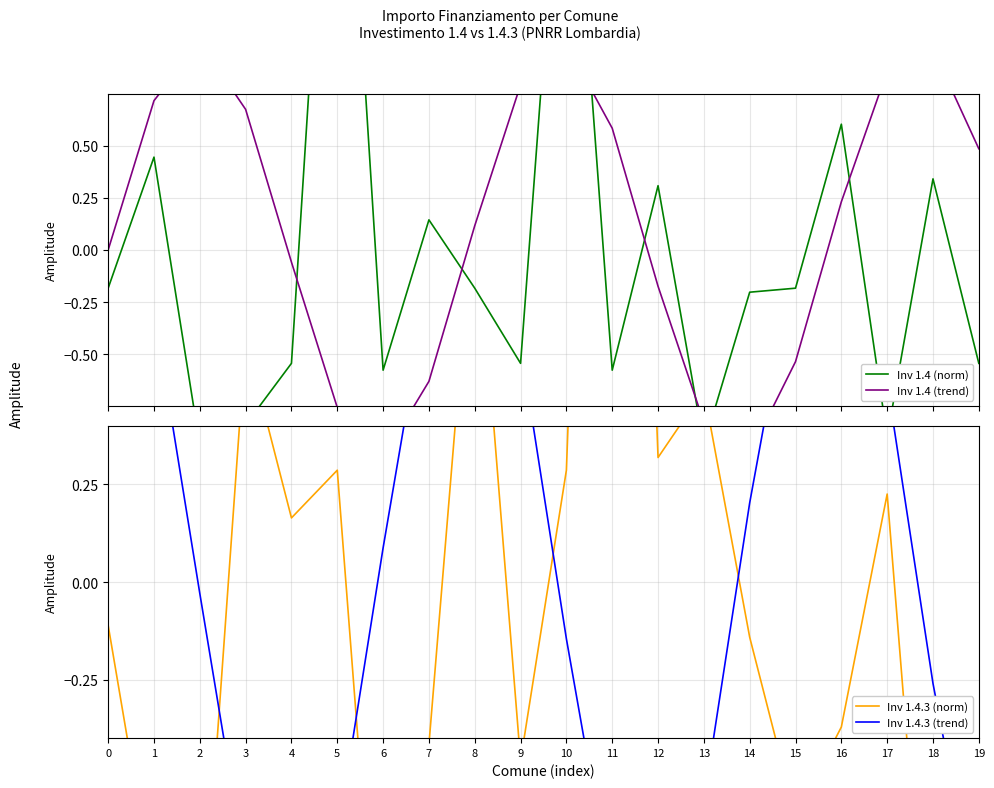

Rank the categories by Inv 1.4.3 (norm) value from lowest to highest.

6, 18, 2, 1, 15, 19, 9, 7, 16, 14, 0, 4, 17, 5, 10, 12, 13, 3, 8, 11